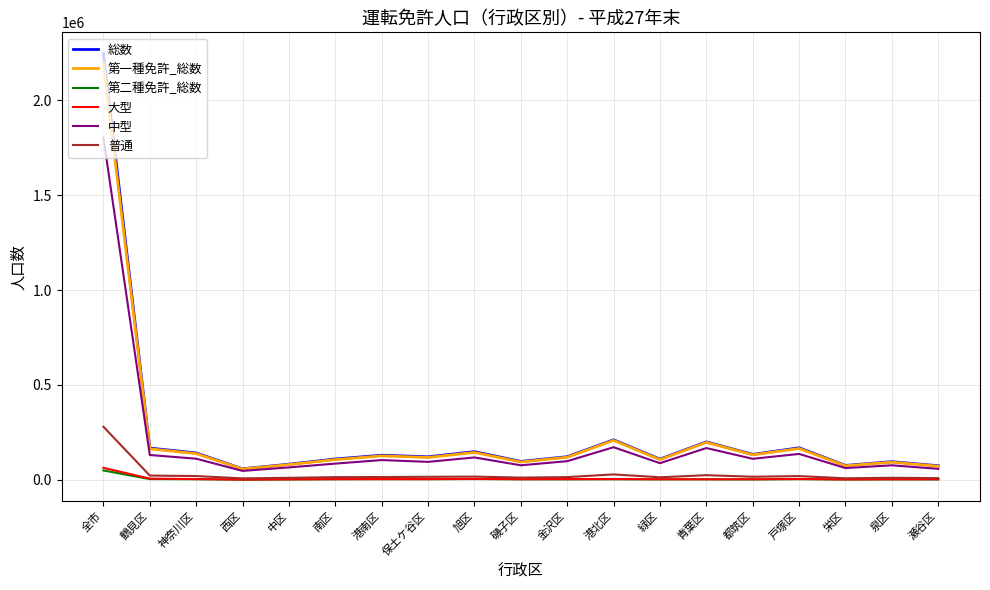

True or false: 普通 and 中型 intersect in this chart.

False